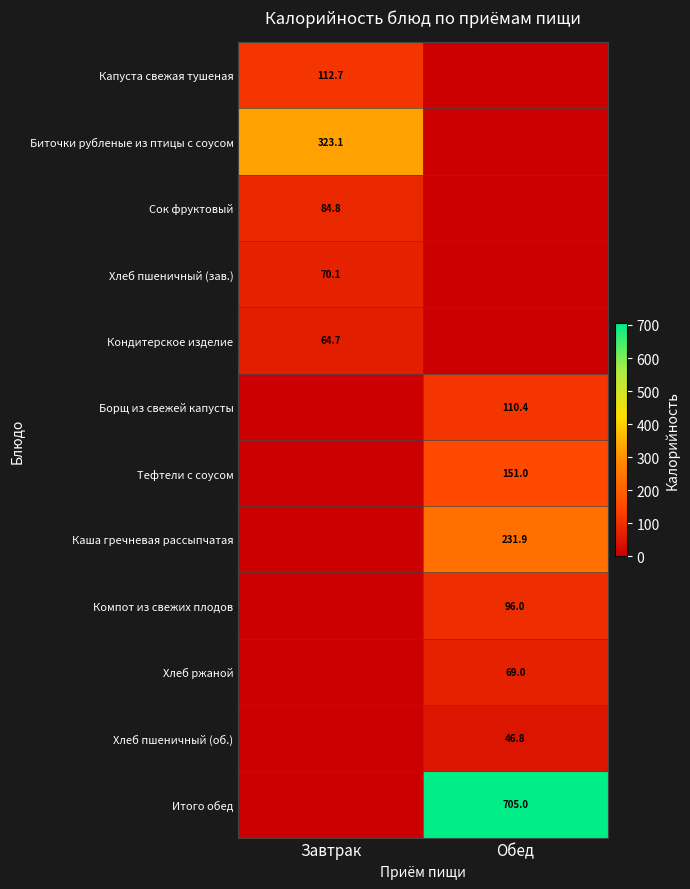

The Каша гречневая рассыпчатая series shows 231.9 at Обед. True or false?

True